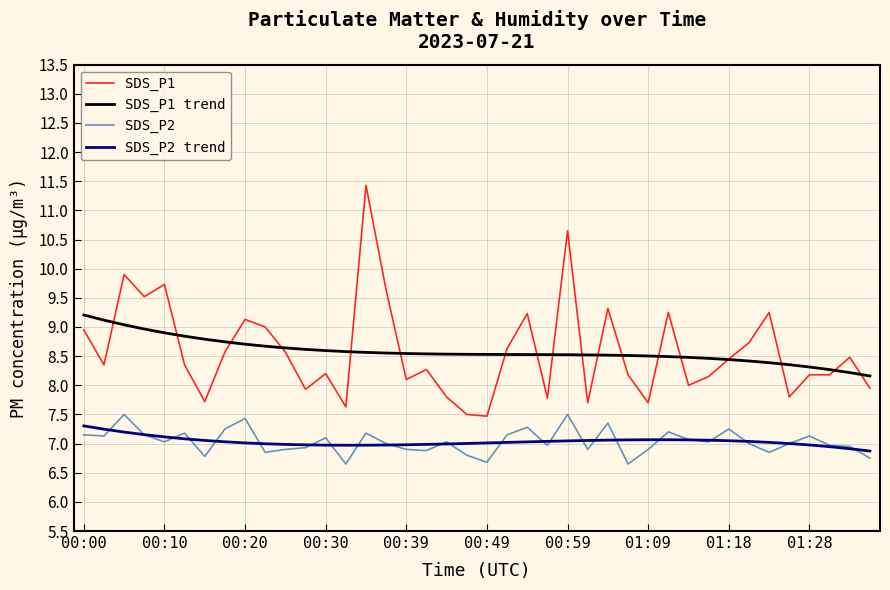

True or false: SDS_P1 trend and SDS_P2 cross at least once.

False